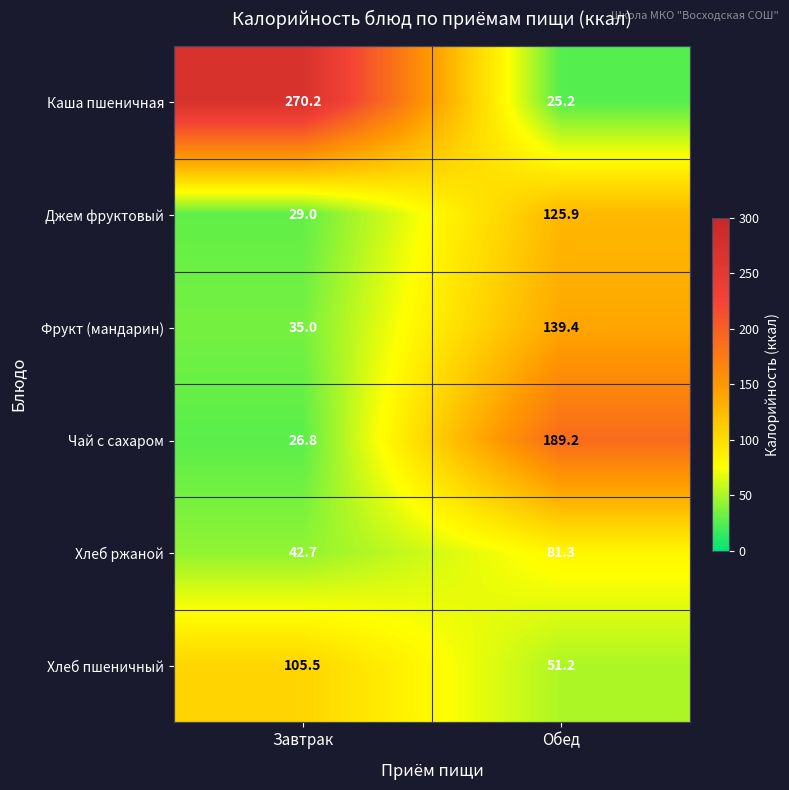

What is the sum of all Джем фруктовый values?

154.9